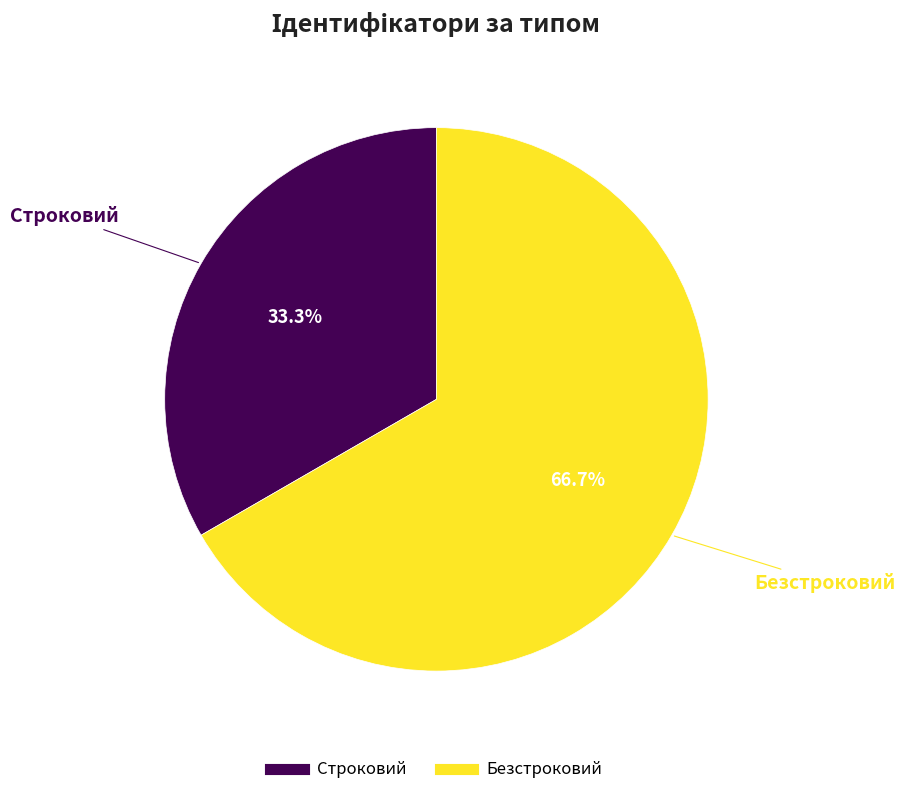

Does Безстроковий account for over 50% of the chart?

Yes